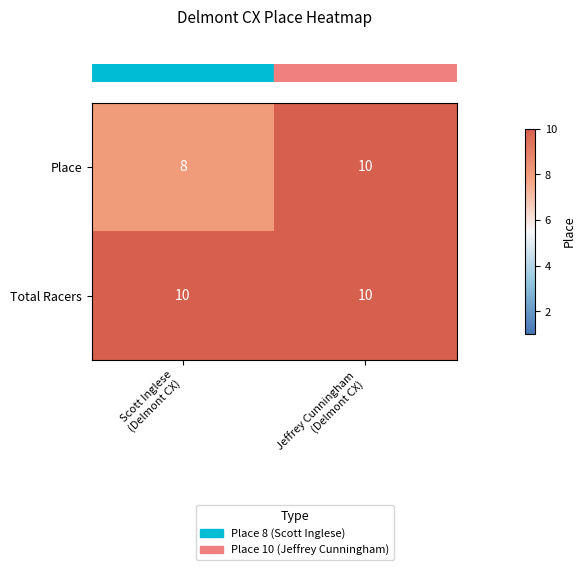

List the series in order of their overall mean, highest first.

Total Racers, Place